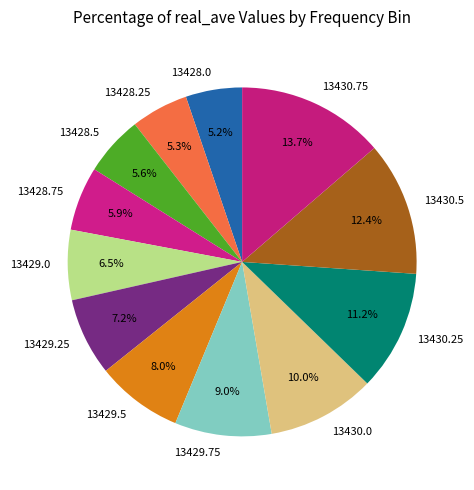

To the nearest percent, what is the difference between the largest and smallest slice percentages?

8%